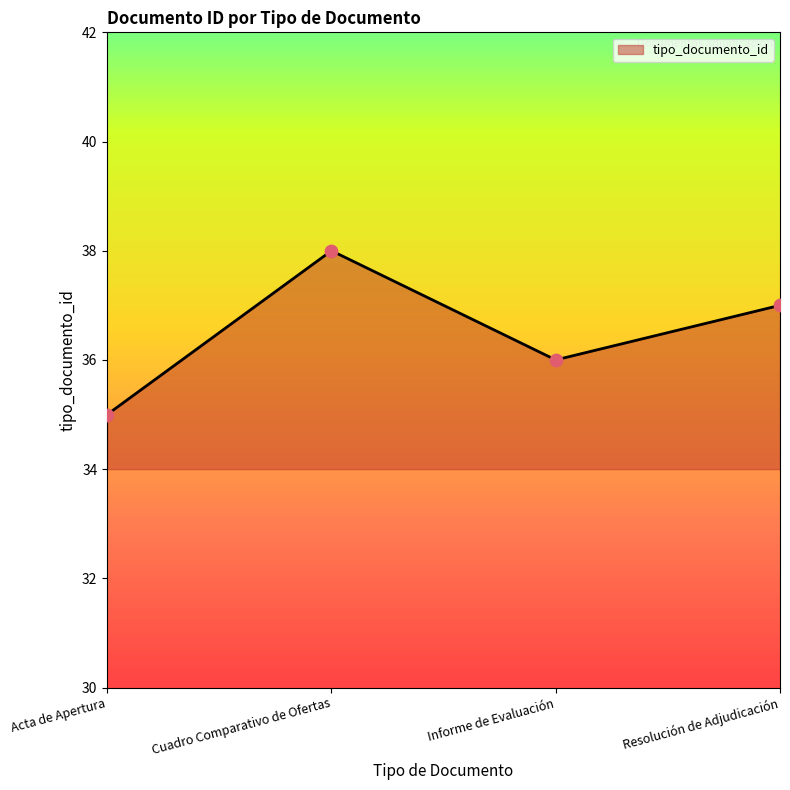

Between Informe de Evaluación and Resolución de Adjudicación, which is larger?

Resolución de Adjudicación